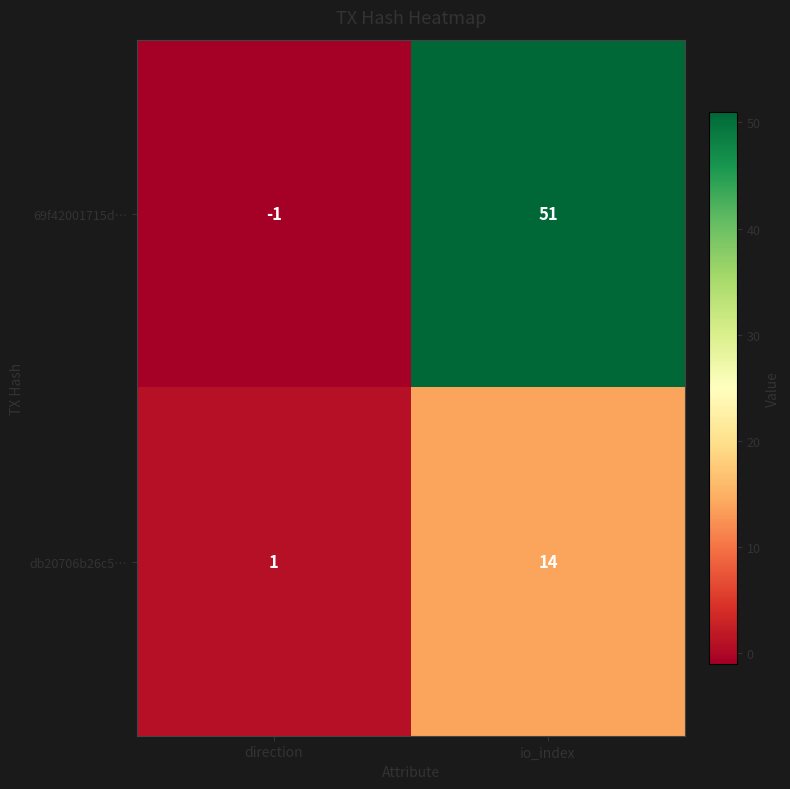

What is the average value of the db20706b26c5… series?

8